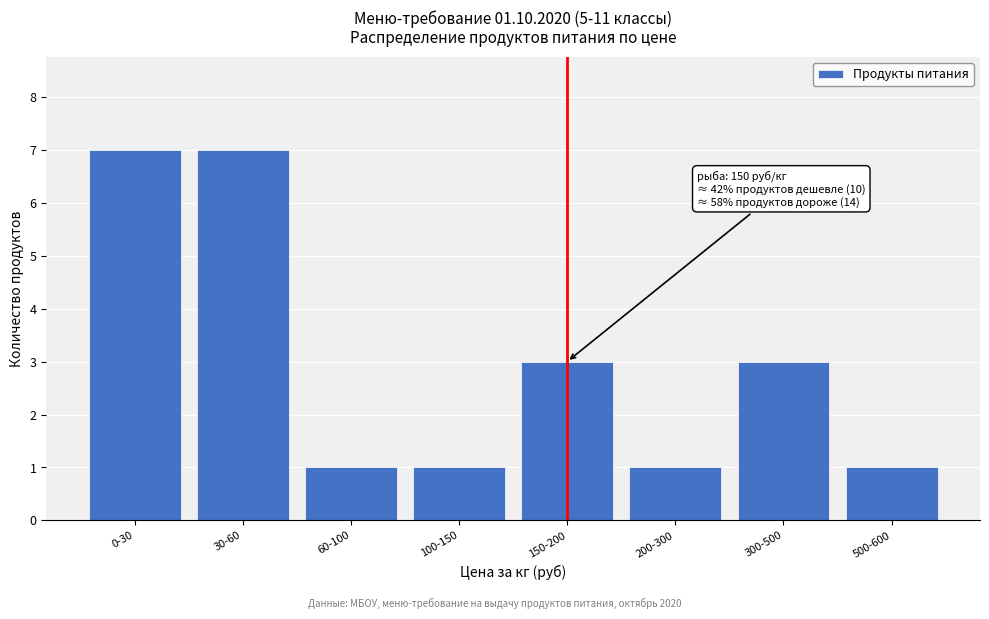

Reading left to right, what are all the values shown in this chart?

0-30=7	30-60=7	60-100=1	100-150=1	150-200=3	200-300=1	300-500=3	500-600=1